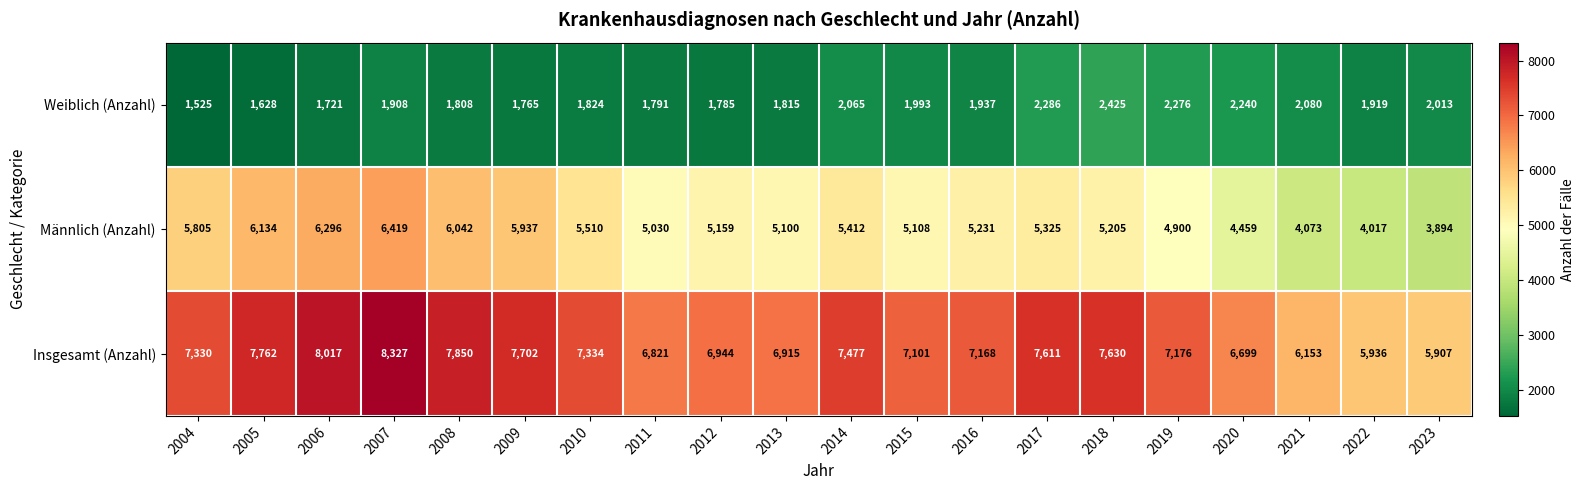

What is the approximate value of Männlich (Anzahl) at 2015?

5108